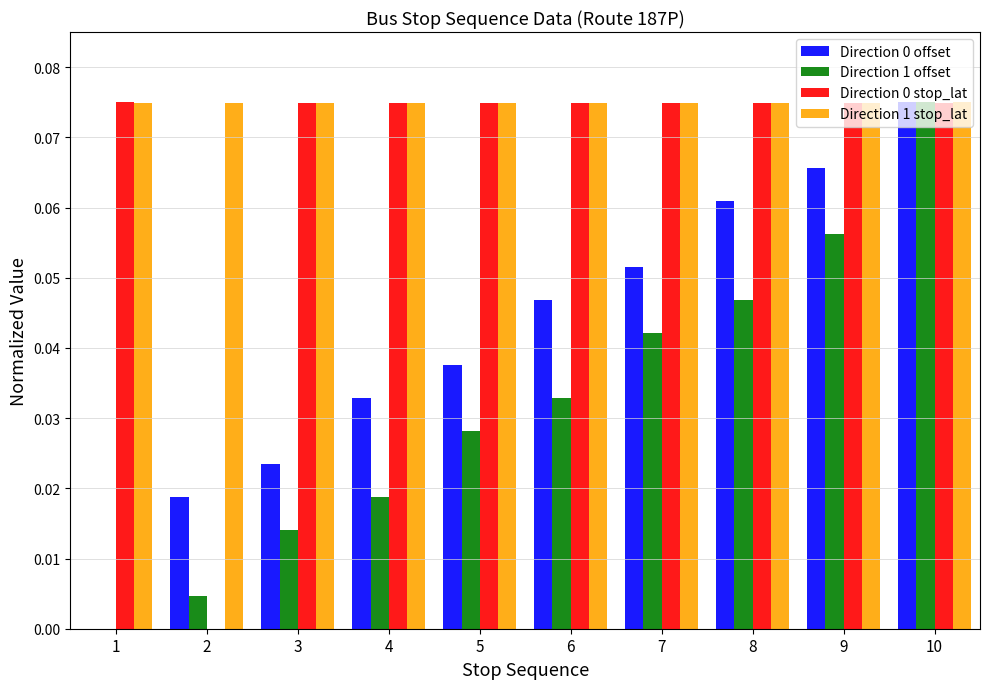

What is the sum of all Direction 1 offset values?

0.3